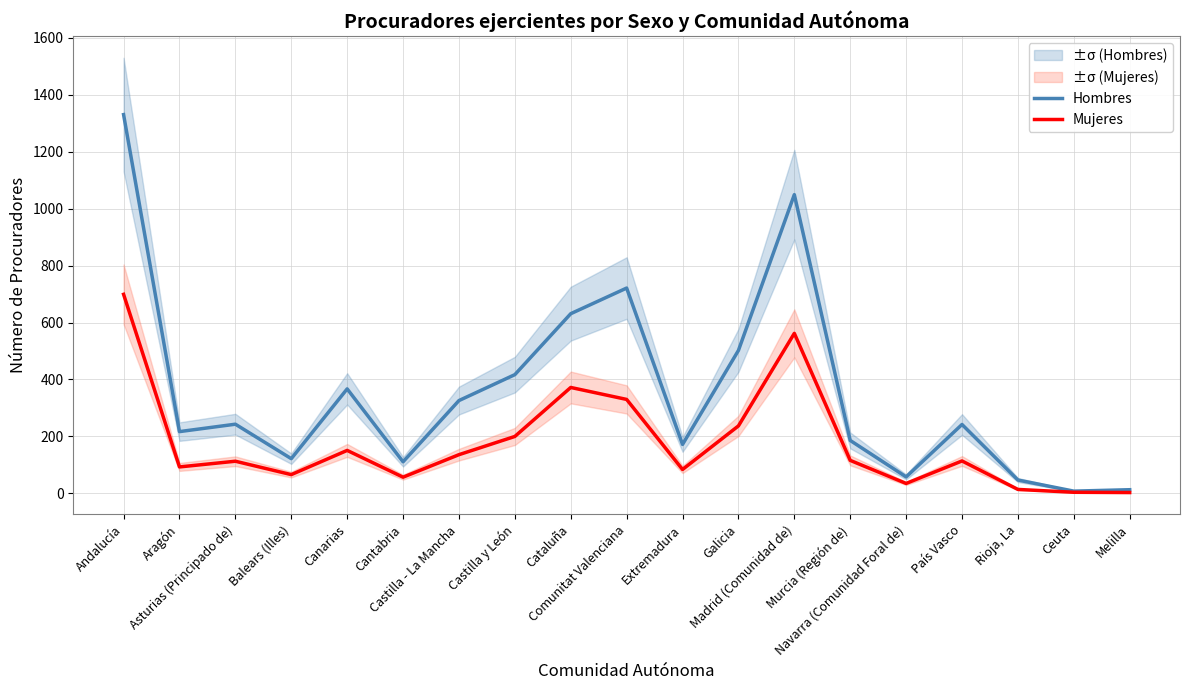

Which series has the largest range (max minus min)?

Hombres